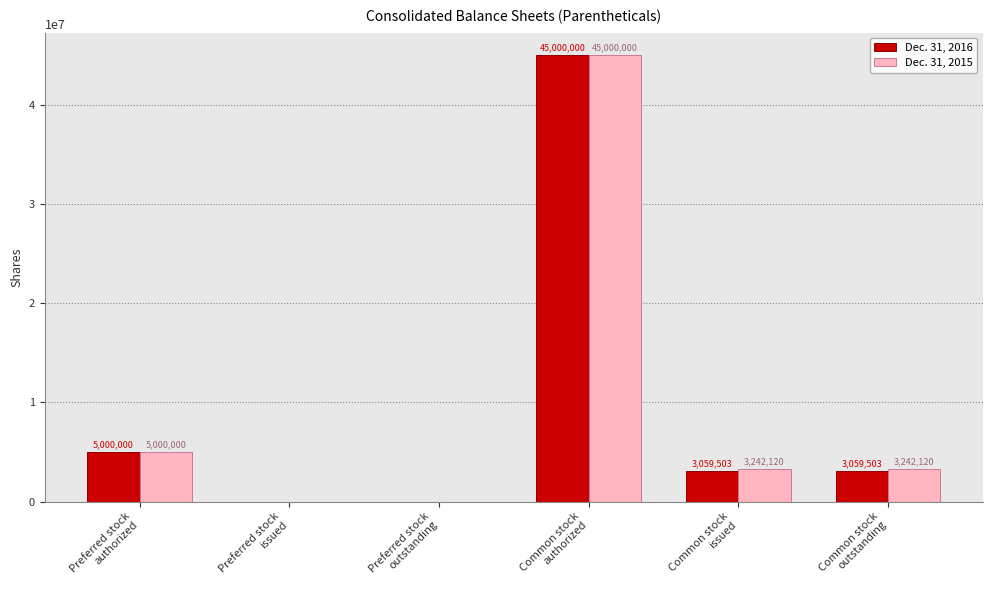

What is the greatest value displayed?

45000000